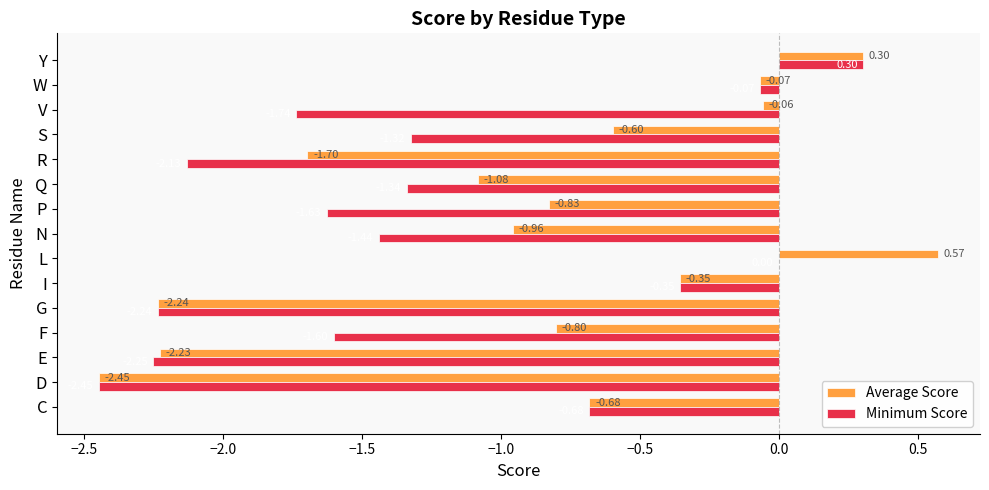

Which series changed the most between G and V?

Average Score